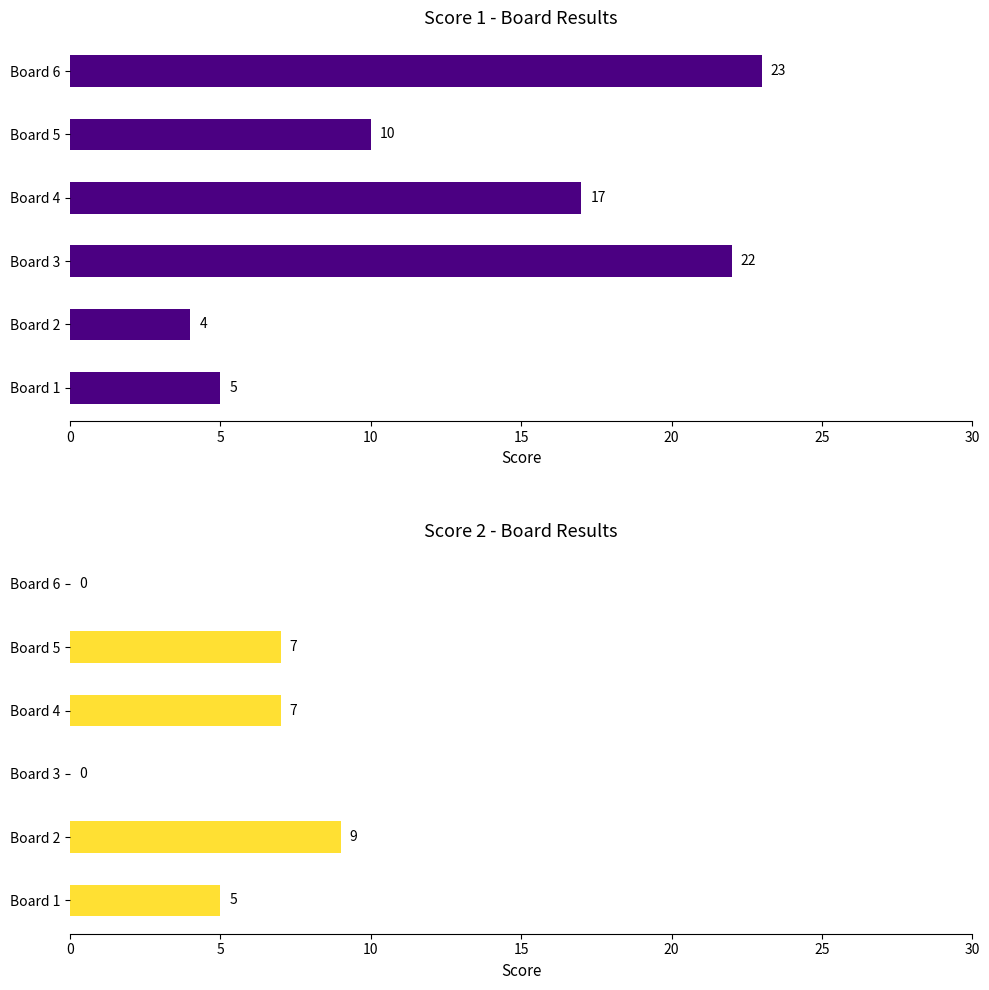

What is the difference between the maximum and second lowest values in the Score 2 series?

9